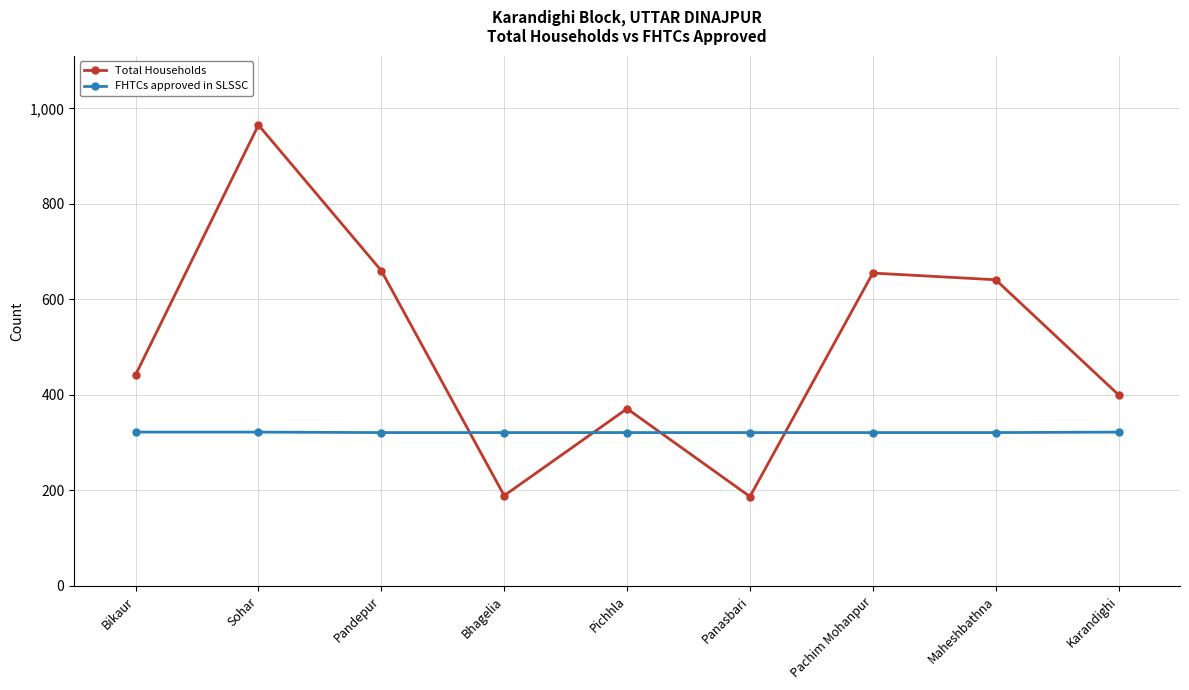

What is the sum of the Total Households values at Maheshbathna and Bhagelia?

830